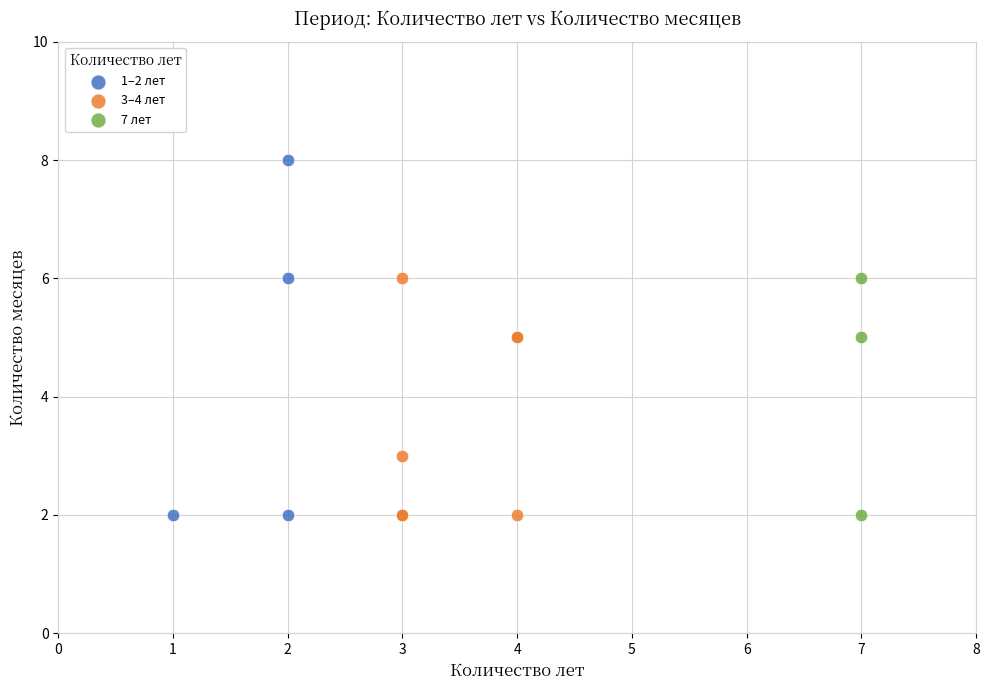

Which series has the widest spread of Y values?

1–2 лет